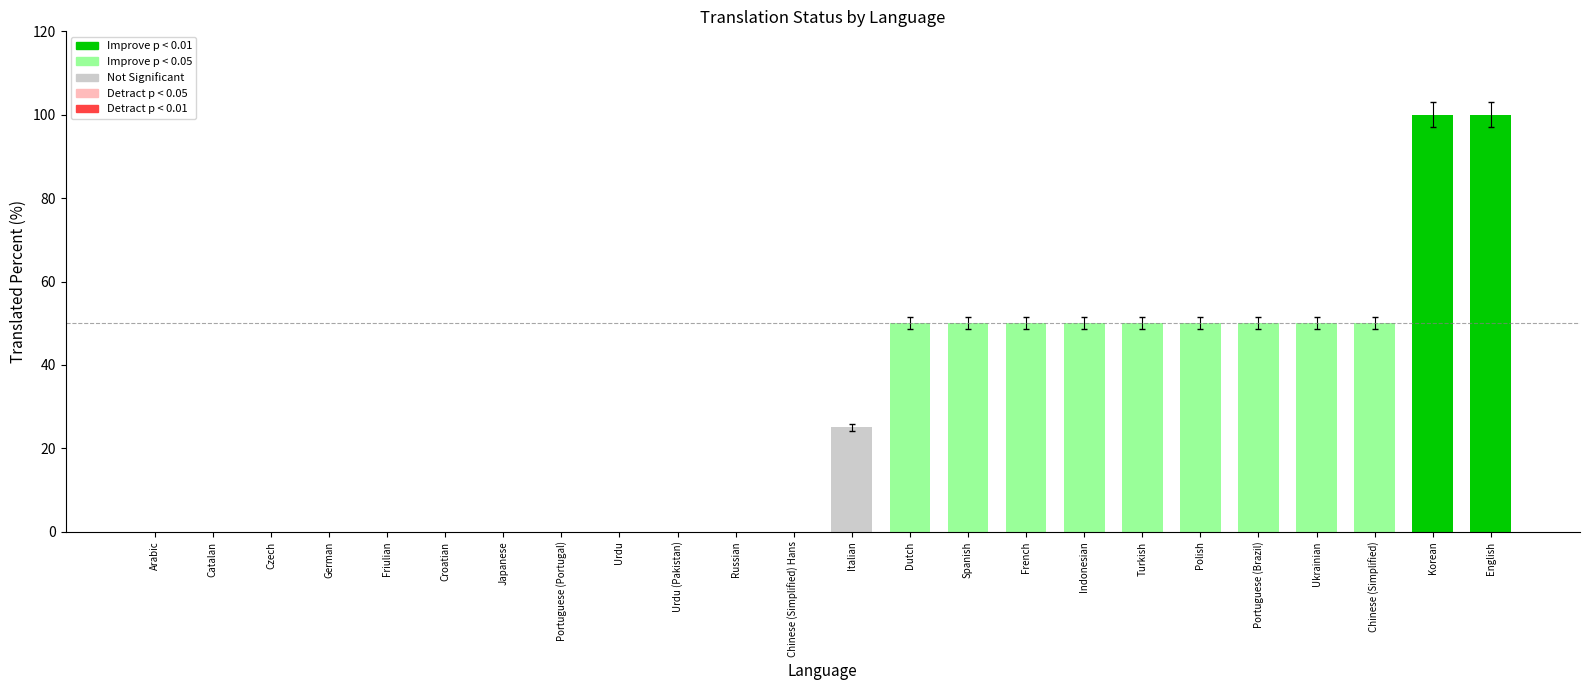

Count the number of categories in the chart.

24